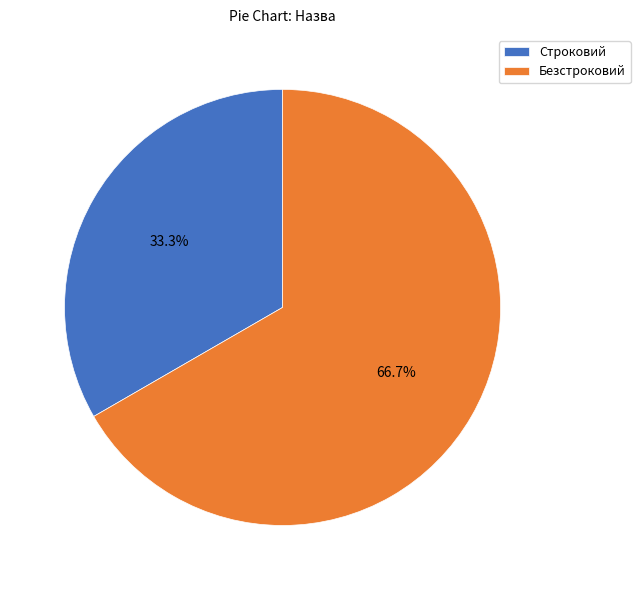

True or false: Строковий accounts for 47% of the total.

False